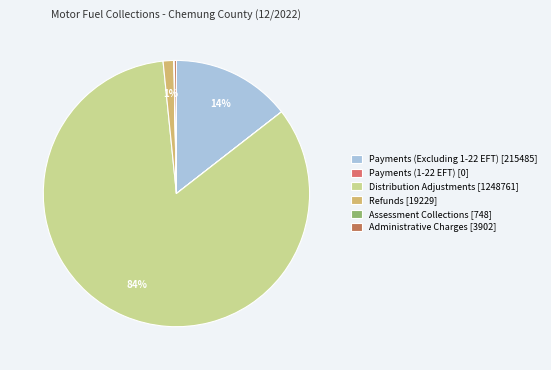

What percentage is the Payments (Excluding 1-22 EFT) slice, to the nearest percent?

14%